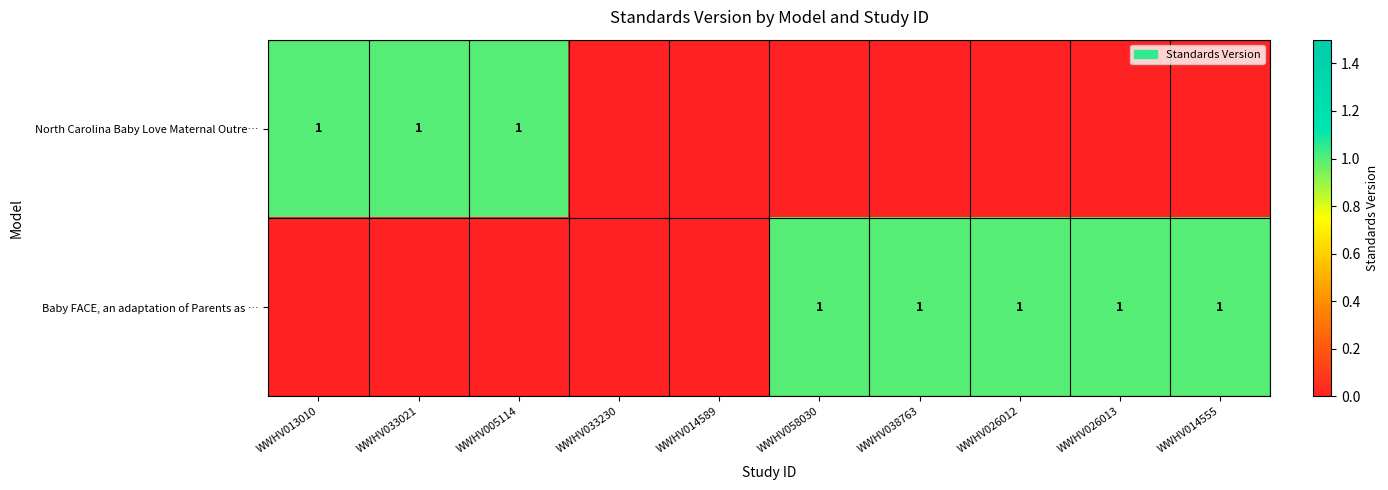

True or false: North Carolina Baby Love Maternal Outre… has a value of 0 at WWHV033021.

False